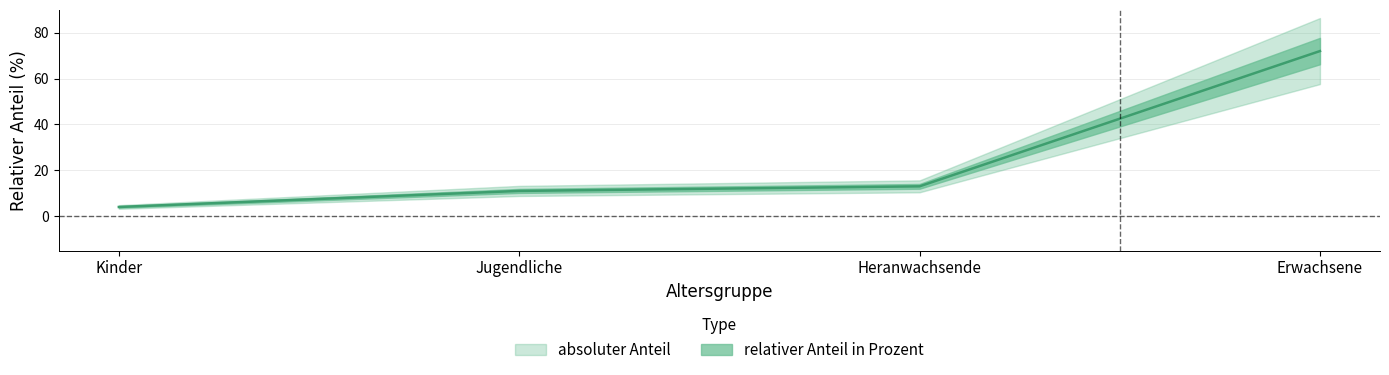

What is the difference between the values at Jugendliche and Heranwachsende?

2